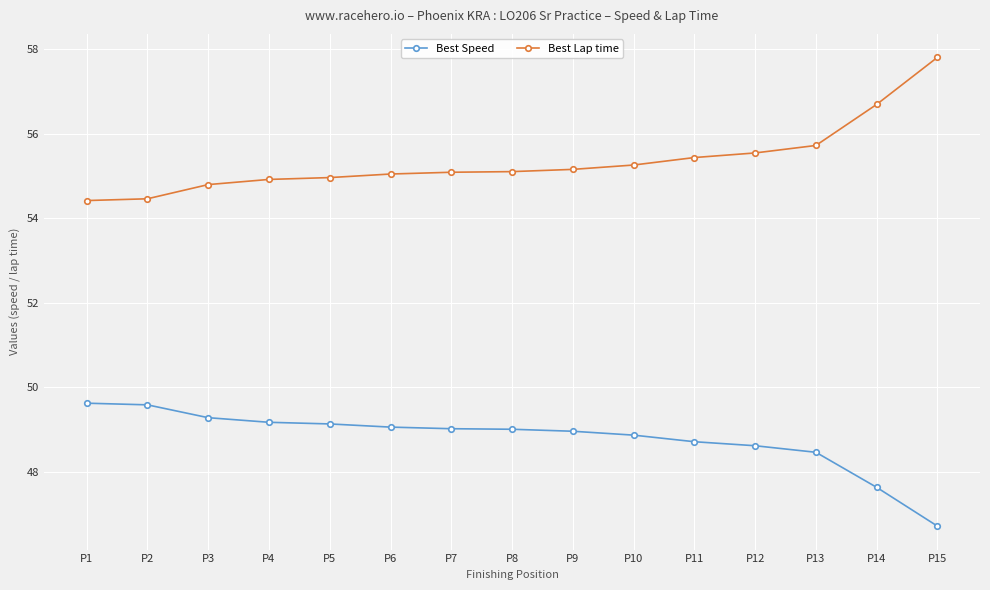

What are all the series names shown in the legend?

Best Speed, Best Lap time